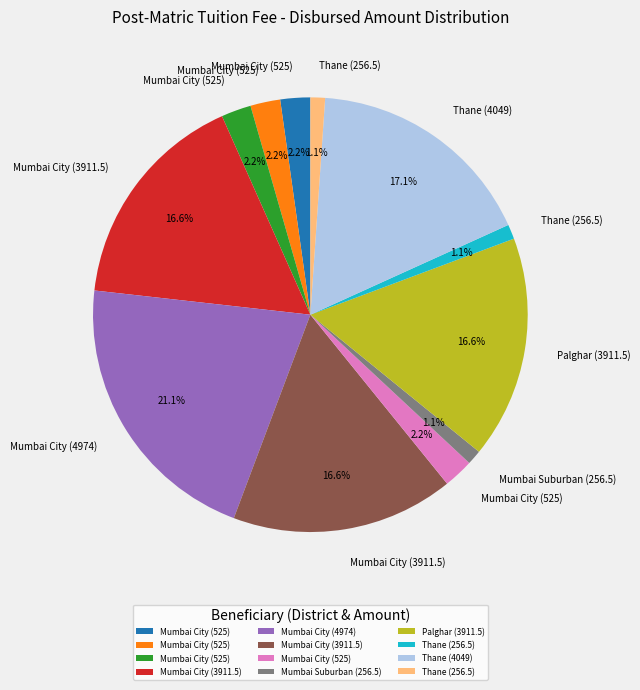

Is there any slice that represents more than half of the pie?

No